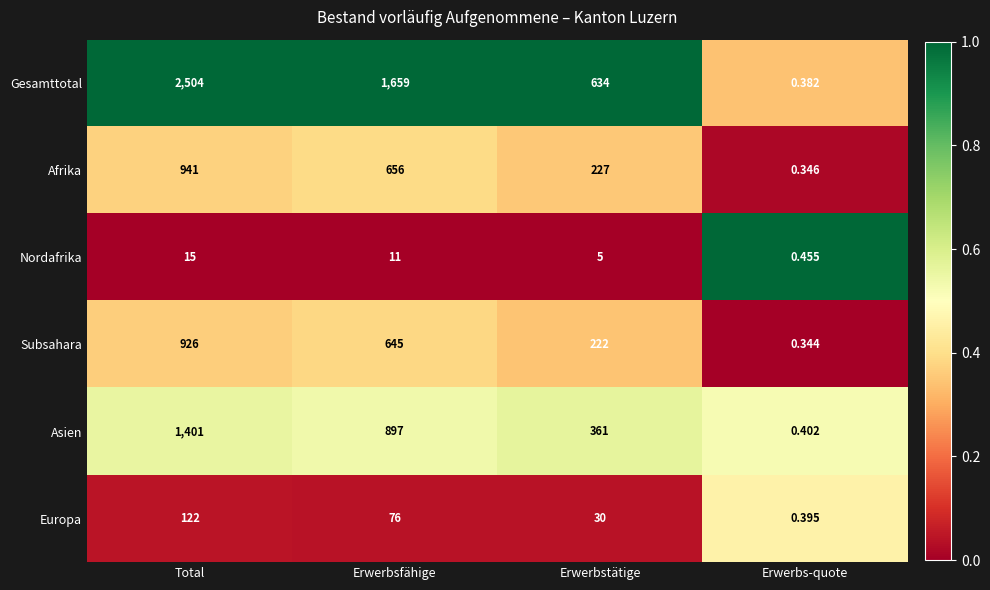

Which series has the widest spread of values?

Gesamttotal